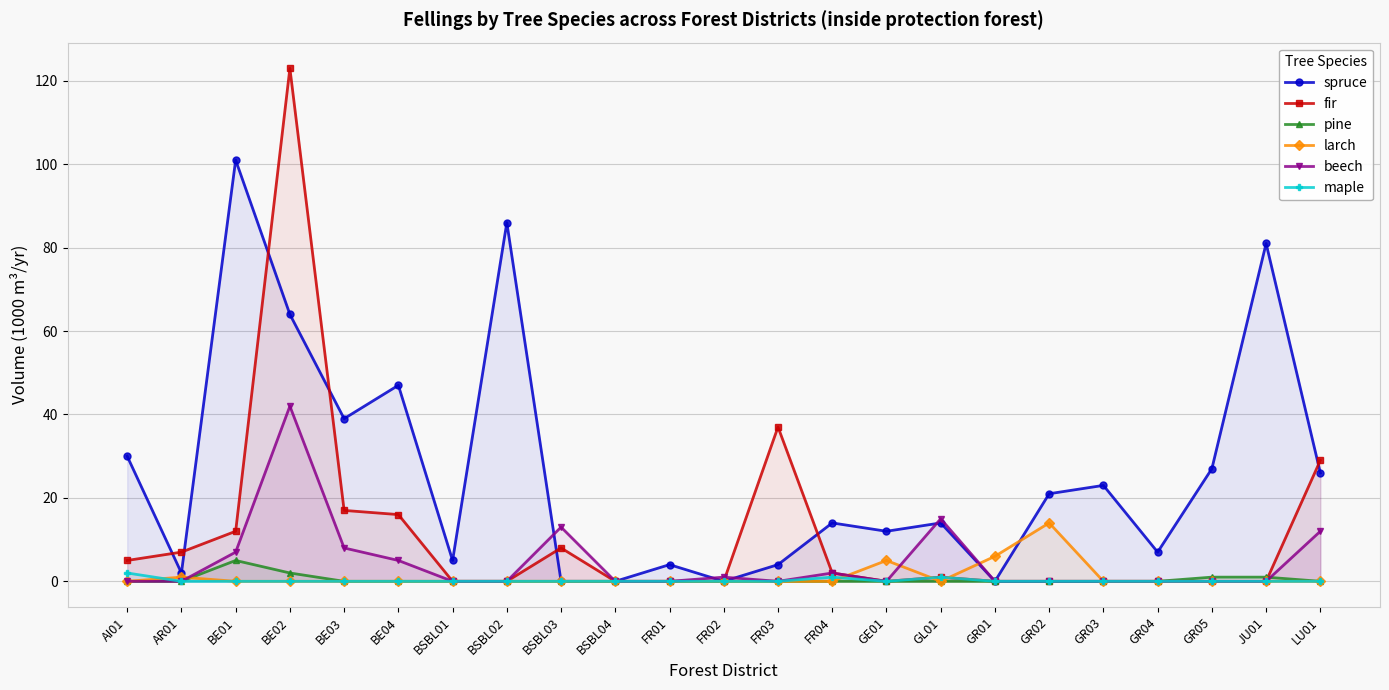

Rank the series at BSBL02 from highest to lowest value.

spruce, fir, pine, larch, beech, maple